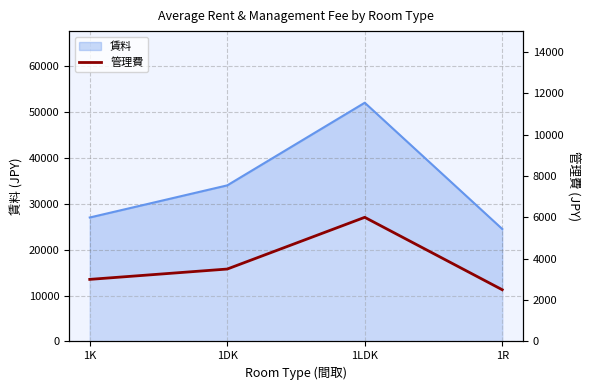

Where does the data first go above 3500?

1LDK